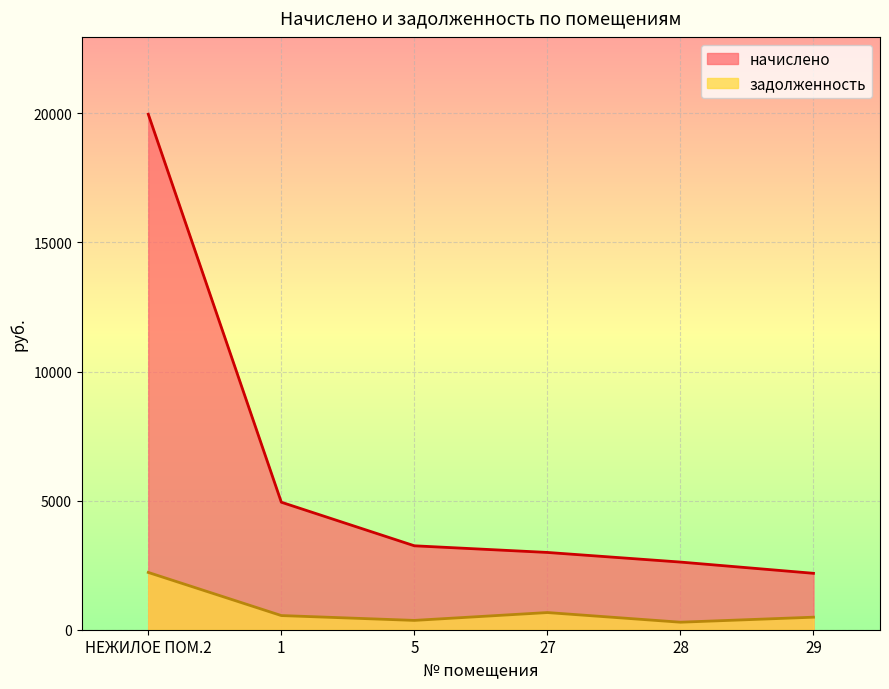

Which category has the lowest value in the задолженность series?

28